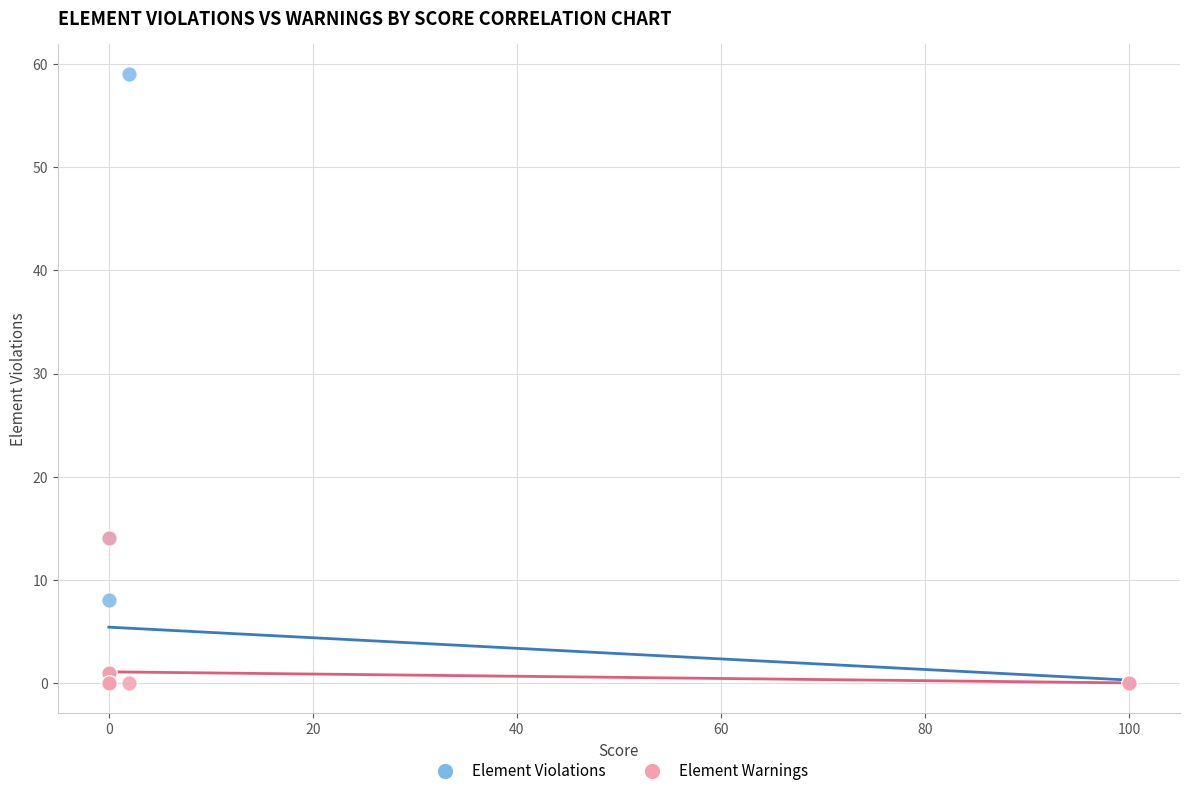

What are all the series names shown in the legend?

Element Violations, Element Warnings